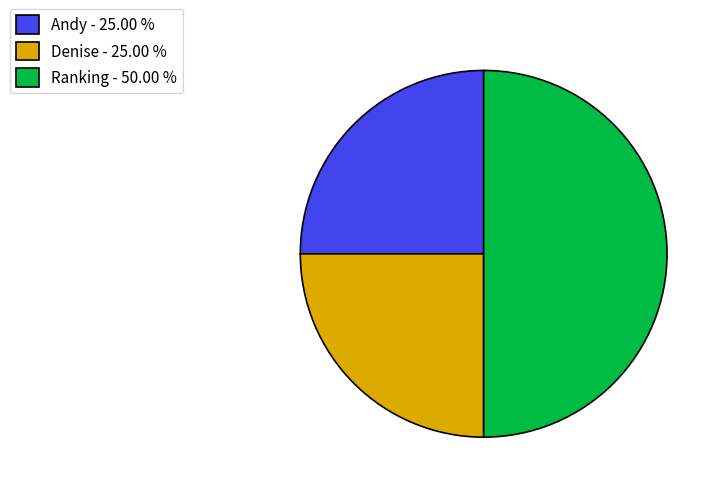

Do Andy - 25.00 % and Ranking - 50.00 % together represent more than half of the pie?

Yes